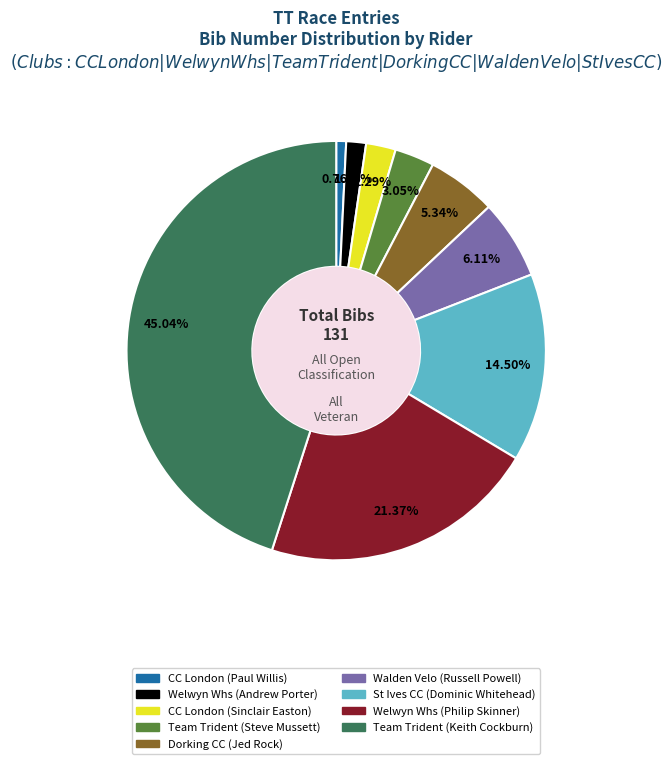

Which category has the smallest portion of the pie?

CC London (Paul Willis)